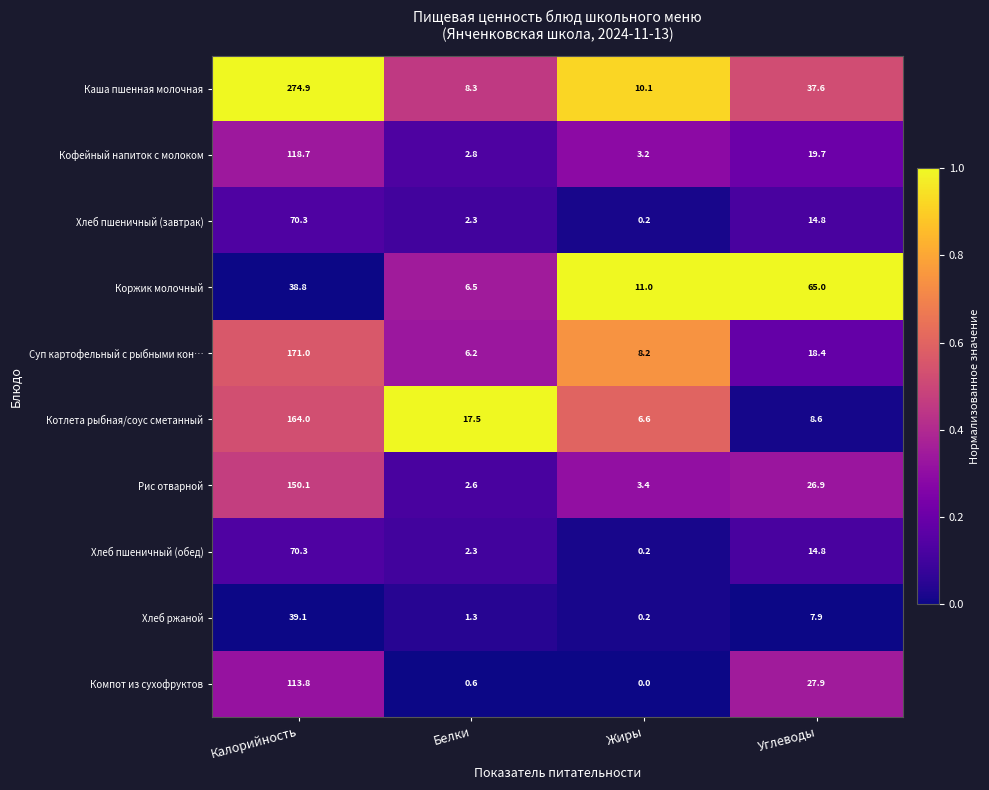

What is the sum of all Компот из сухофруктов values?

142.3